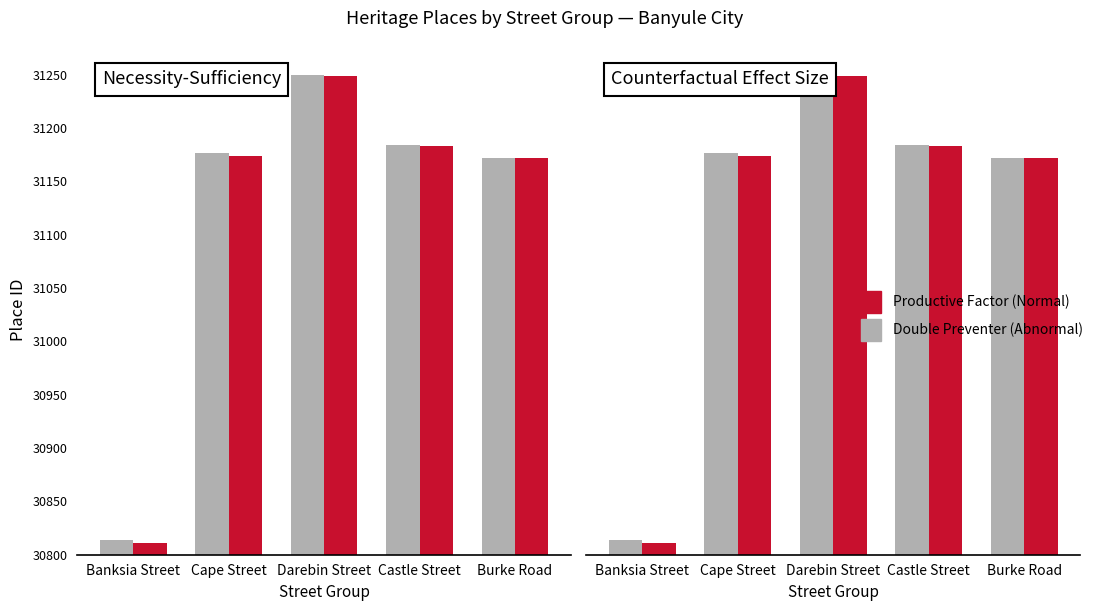

How many bars are there in each group?

2